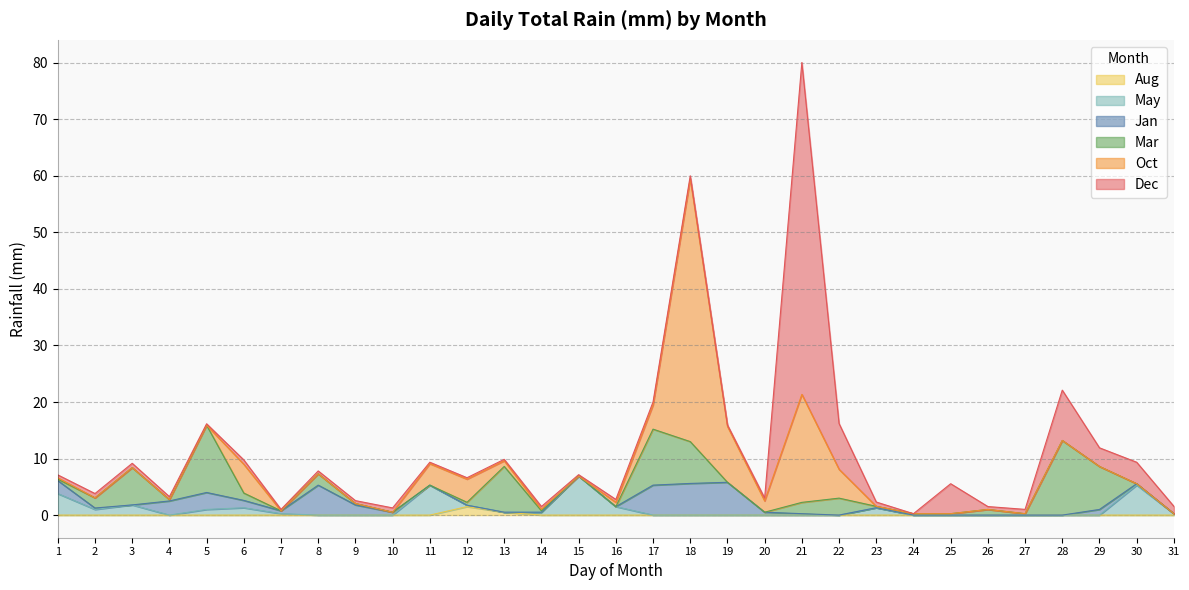

How many distinct data groups are displayed?

6